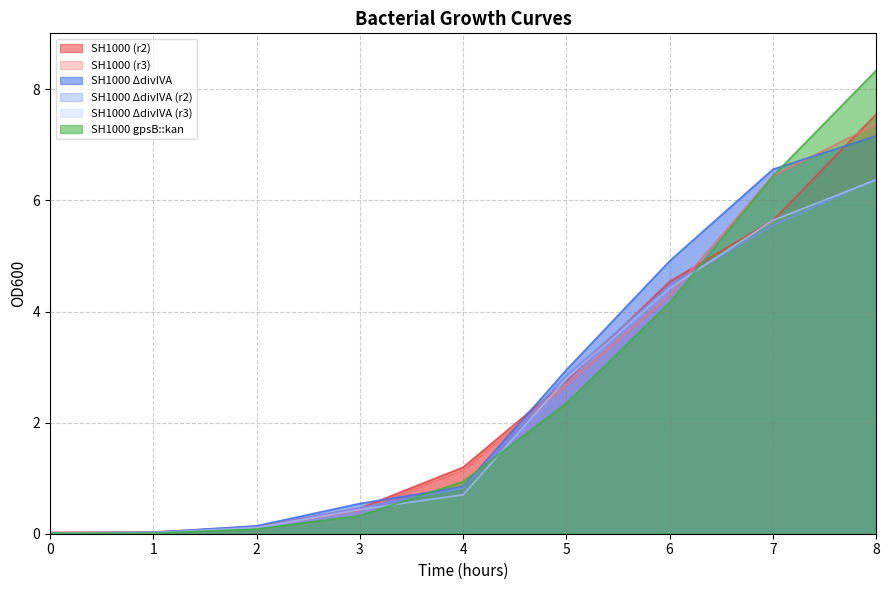

What is the maximum value for SH1000 gpsB::kan?

8.3